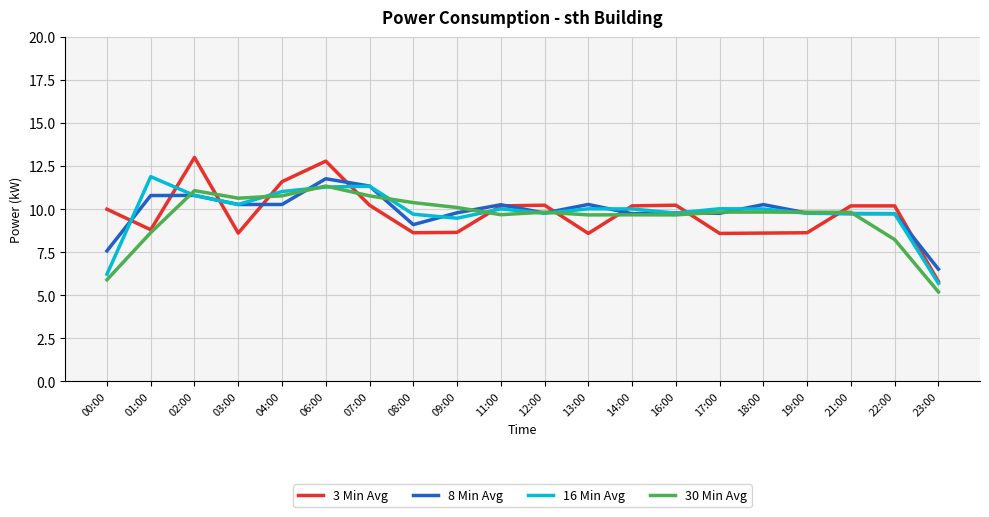

What is the maximum value shown in the chart?

13.0